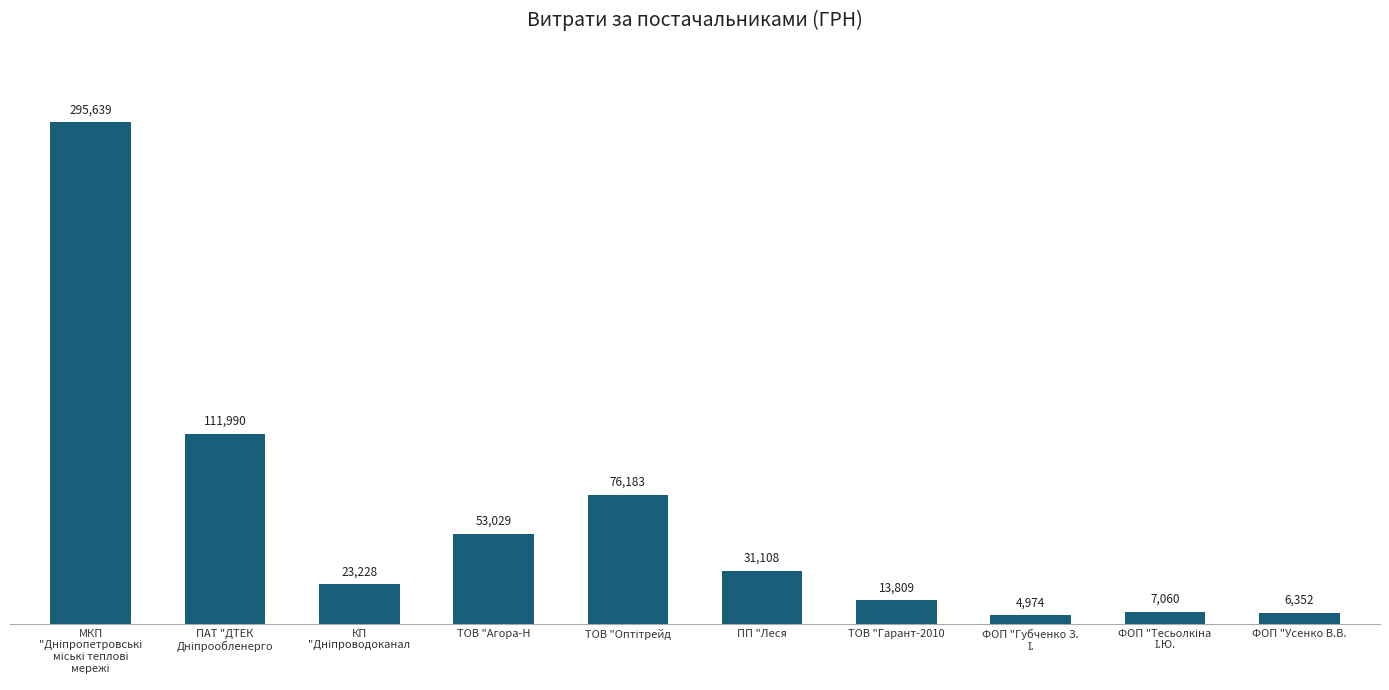

What is the sum of all values?

623370.9